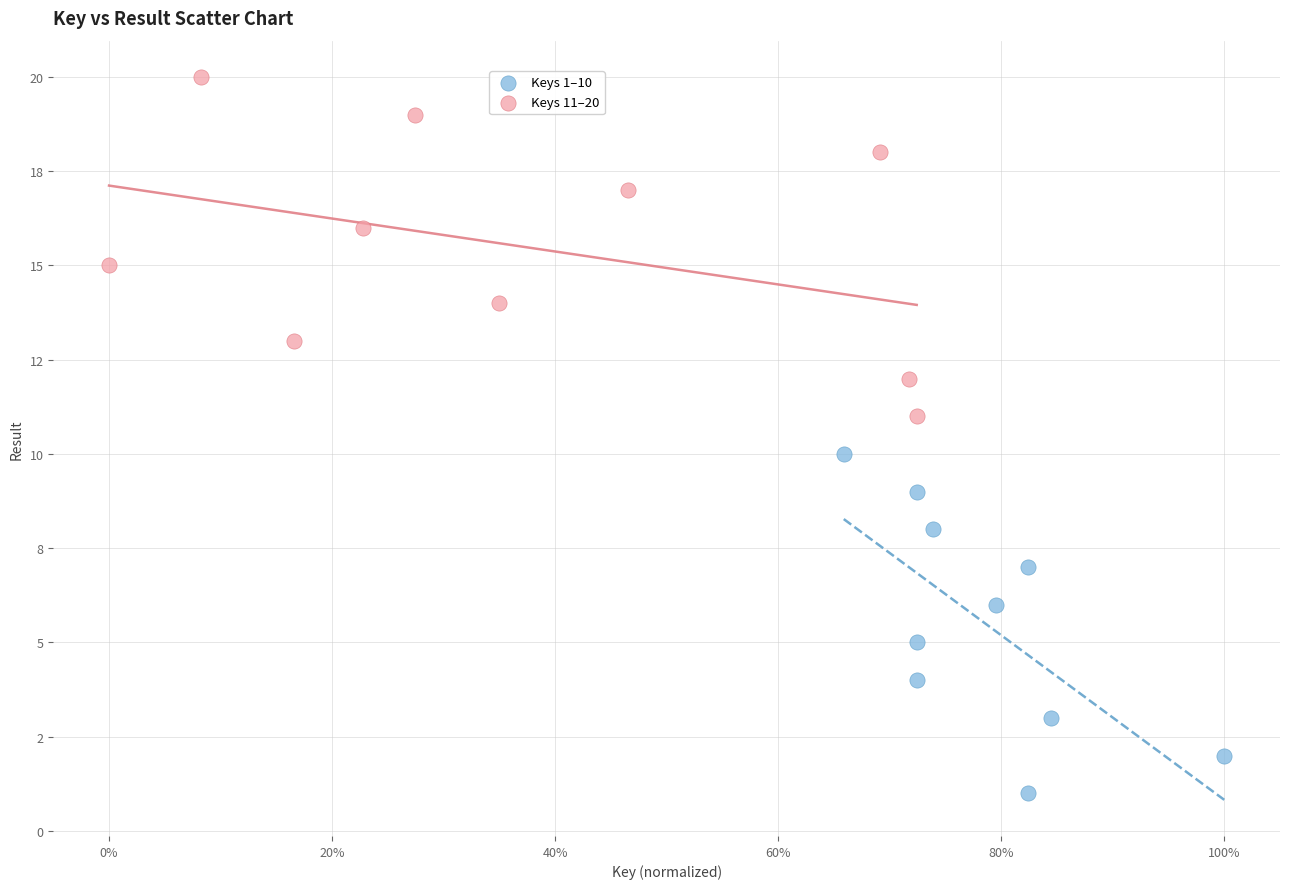

Which series contains the lowest Y value?

Keys 1–10